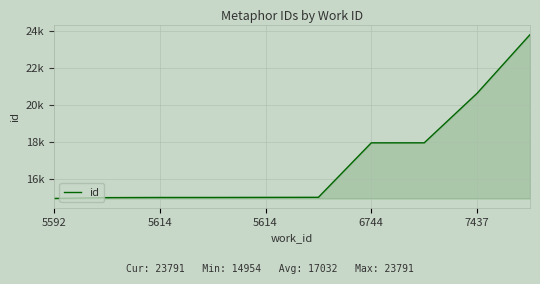

True or false: the data has more than 1 interior local peaks.

False